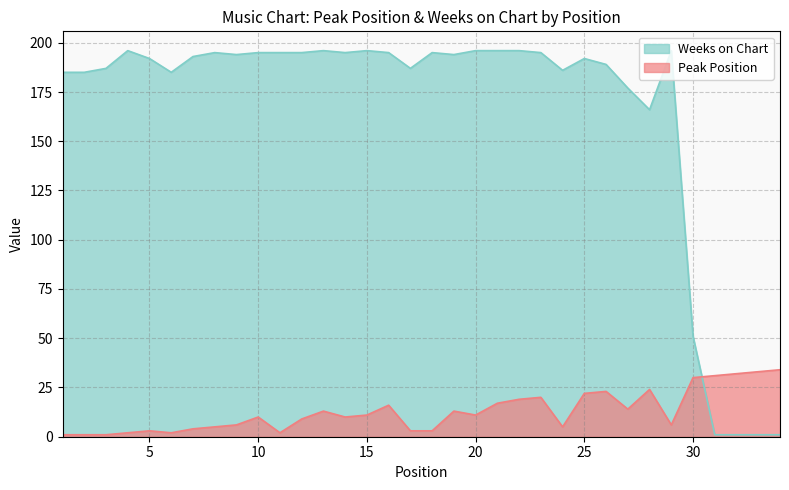

What are all the series names shown in the legend?

Weeks on Chart, Peak Position